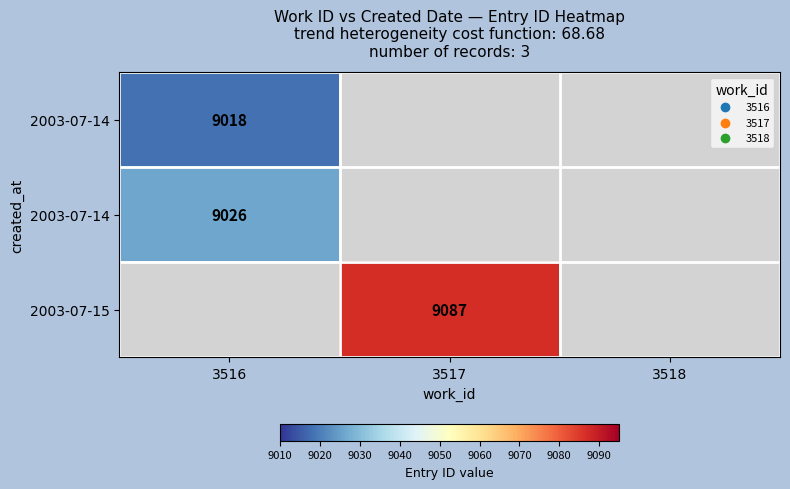

At which category is the sum across all series the highest?

3516